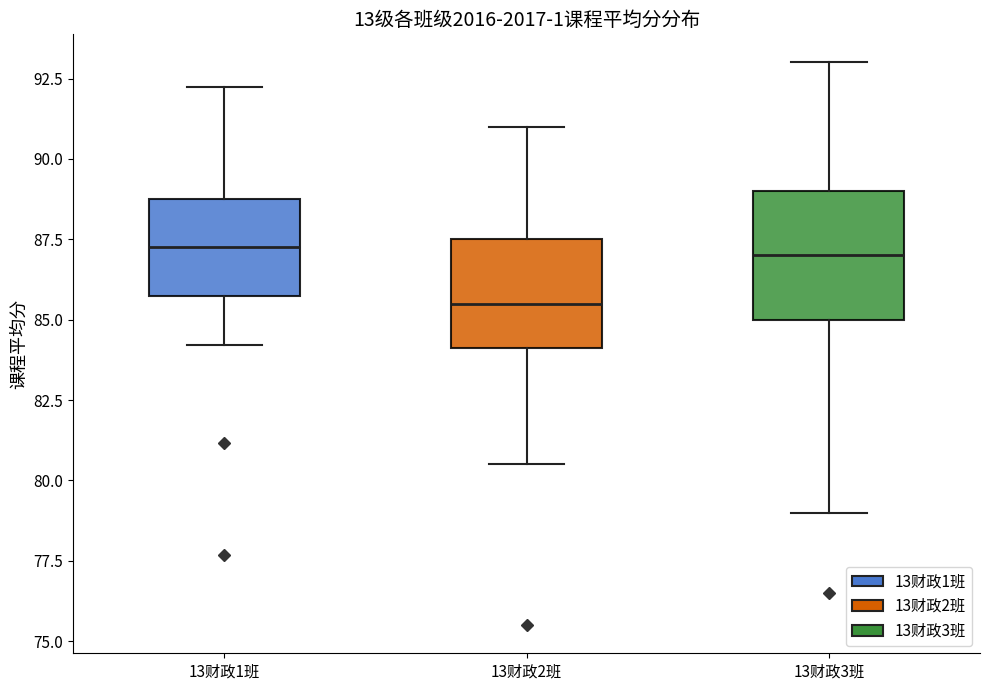

Comparing the boxes themselves (not the whiskers), which one is the tallest?

13财政3班